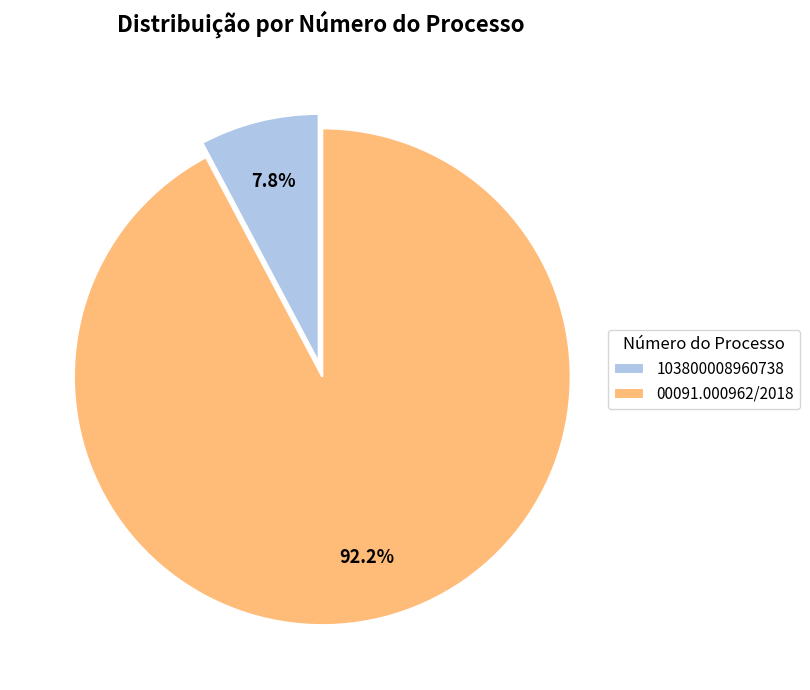

To the nearest percent, what percentage of the pie is 103800008960738?

8%